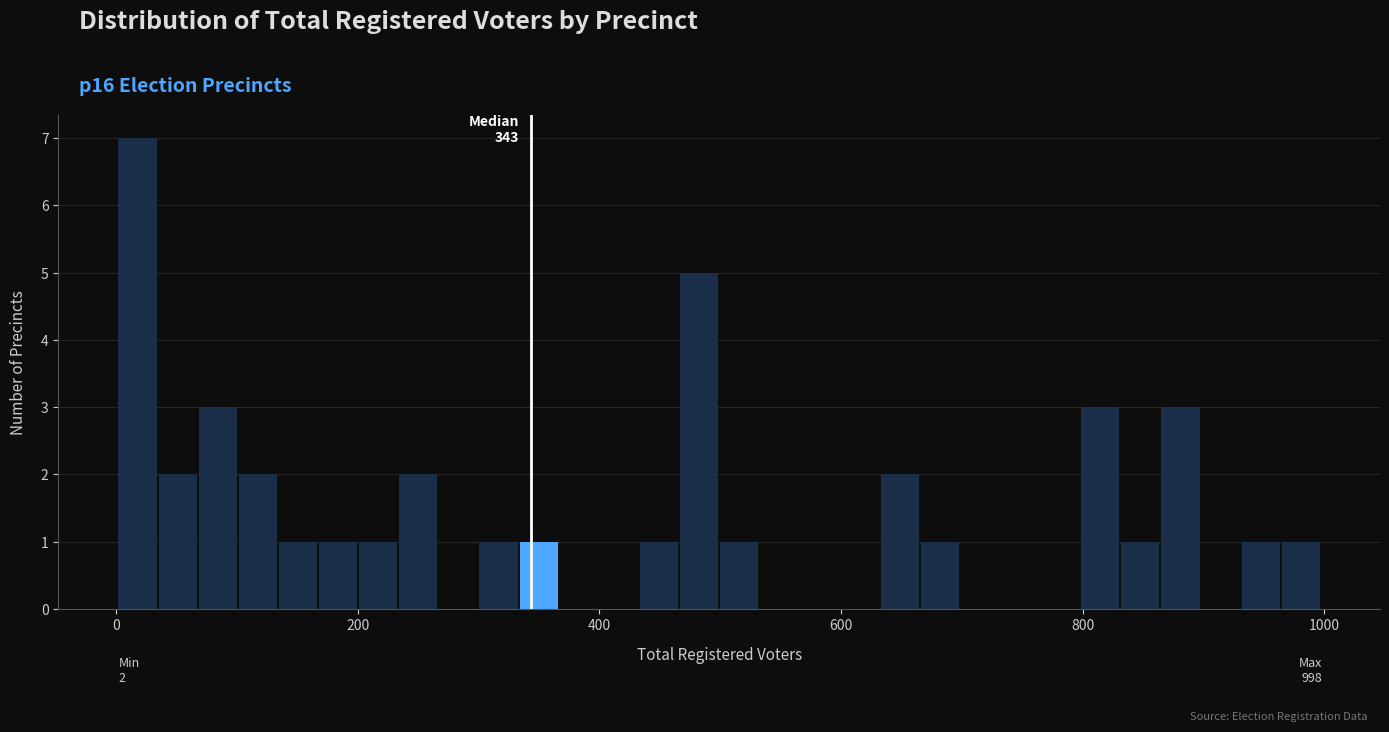

Around what value on the x-axis is the tallest bar? Give the approximate position of its centre, as read against the axis.

20